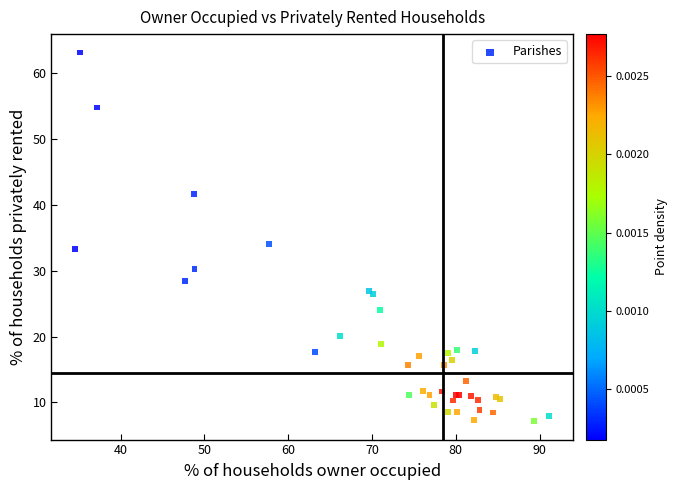

What Y value in the scatter plot is closest to 35?

34.1